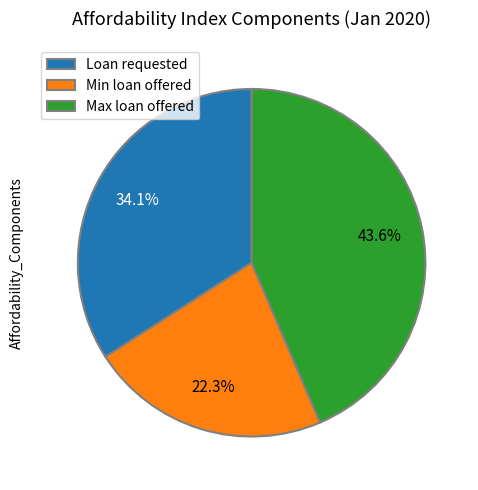

Which has a higher value, Min loan offered or Max loan offered?

Max loan offered